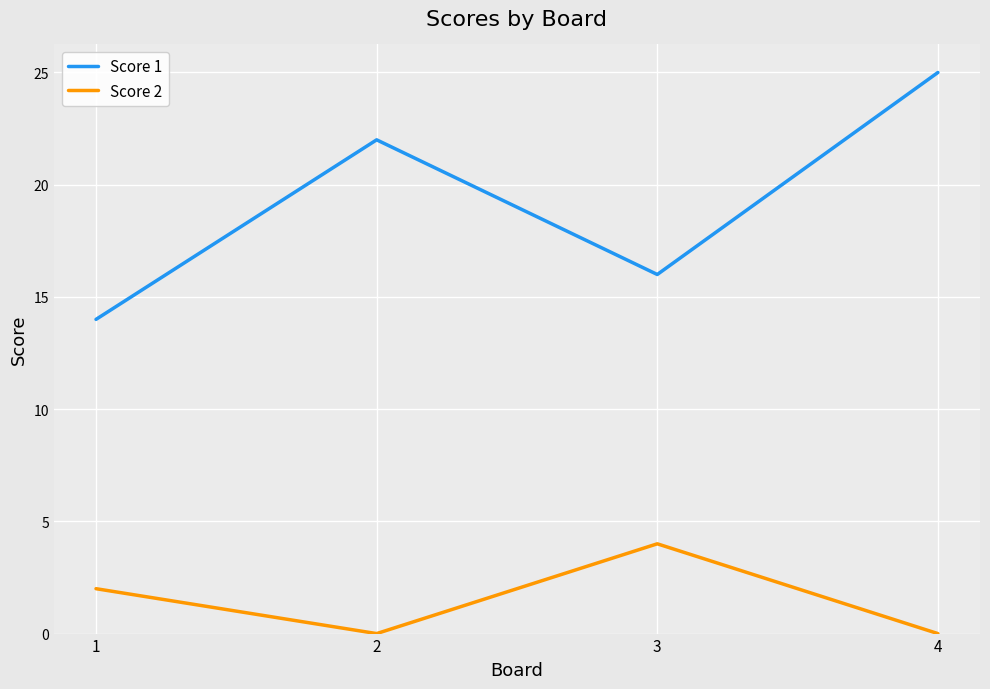

Rank the categories by Score 1 value from highest to lowest.

4, 2, 3, 1